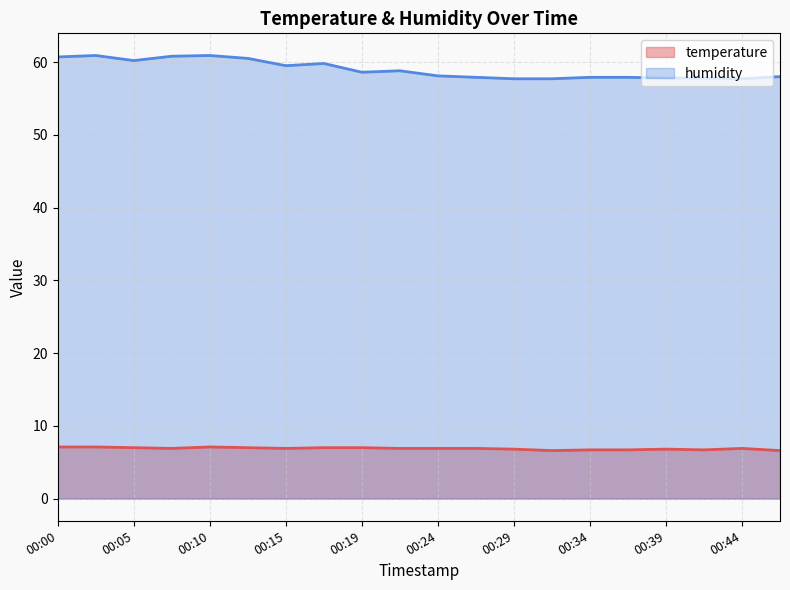

At which category is the sum across all series the highest?

00:02